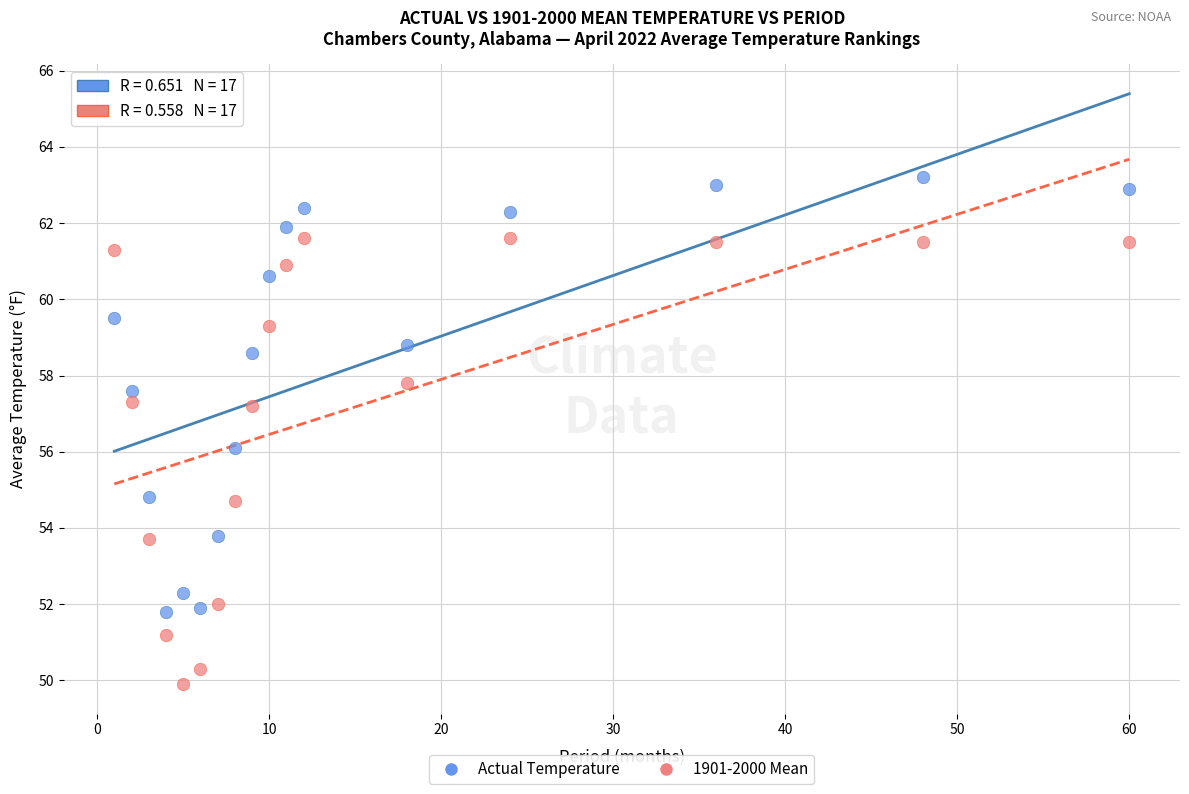

Across all data points, what is the range of Y values (max minus min)?

13.3